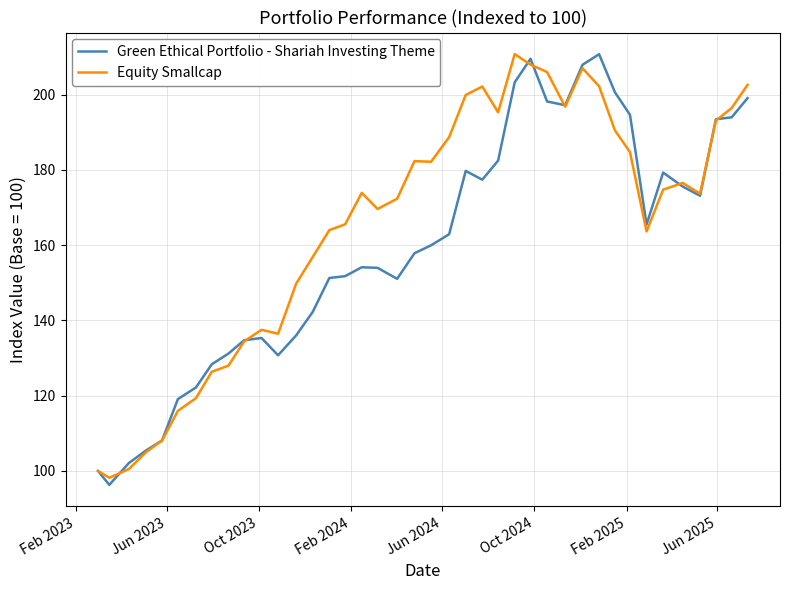

What is the difference between the maximum and minimum values in the Green Ethical Portfolio - Shariah Investing Theme series?

114.4